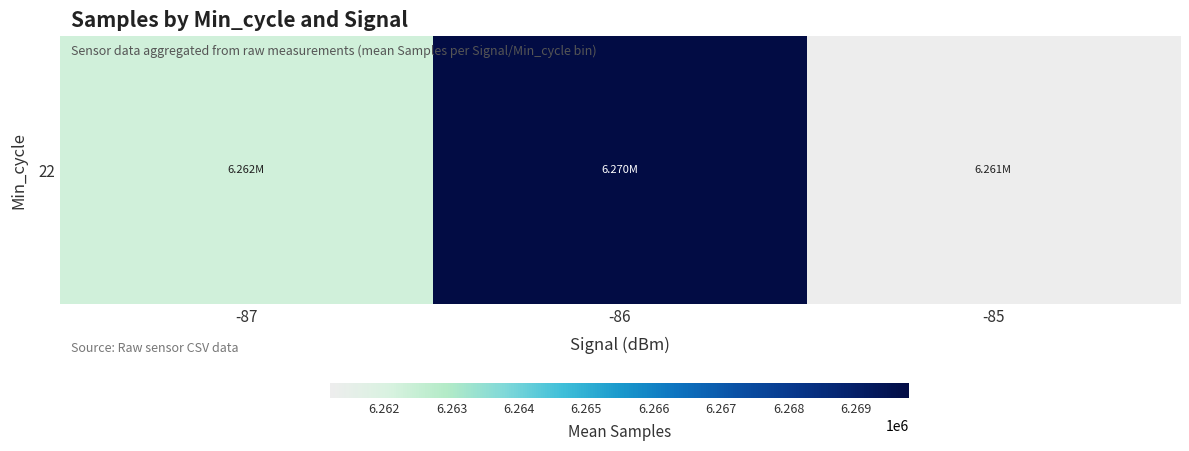

What is the sum of the values at -86 and -87?

12532049.2